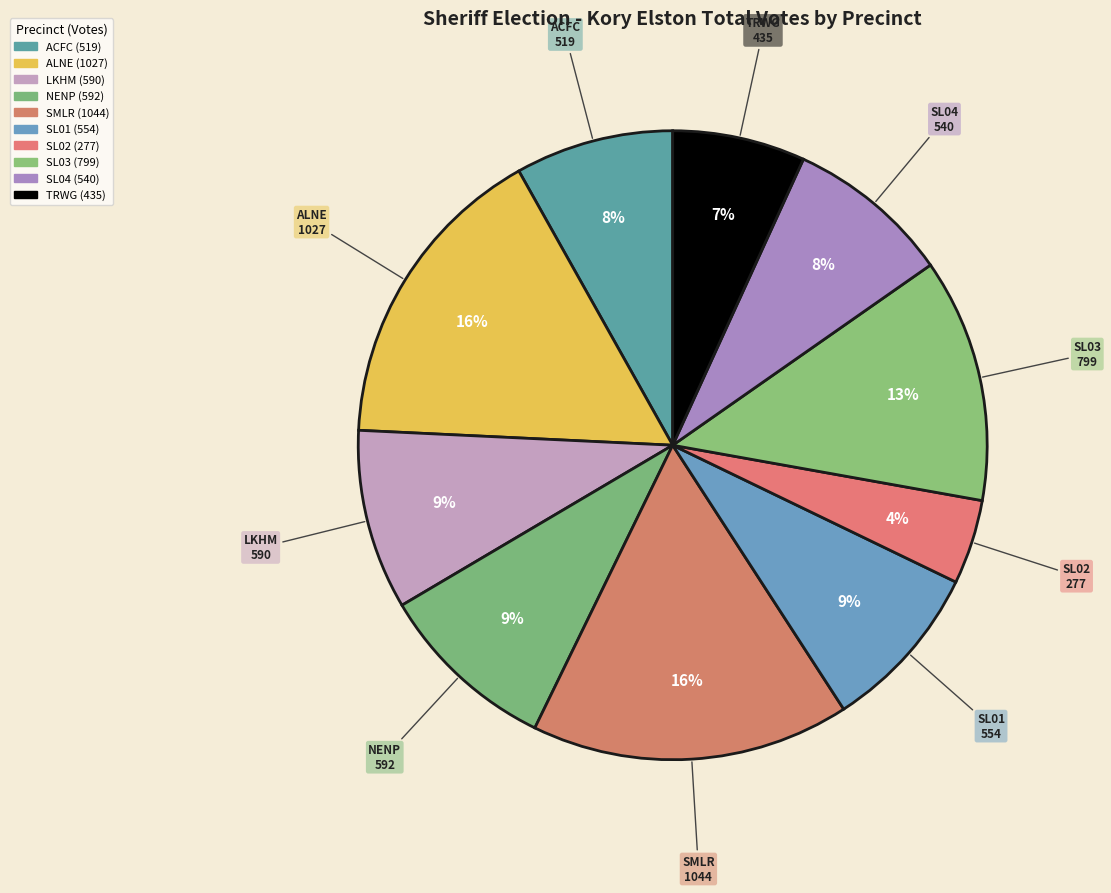

What is the largest slice in the pie chart?

SMLR